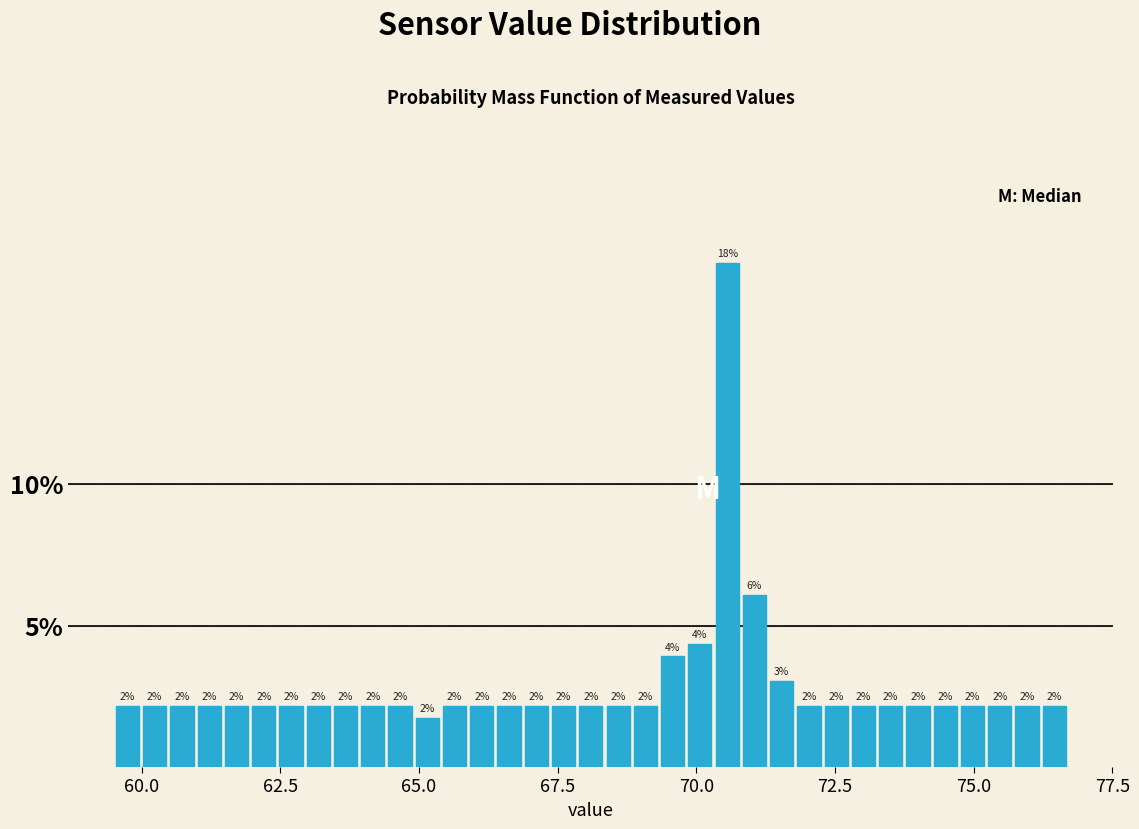

Read against the x-axis, roughly where is the centre of the tallest bar?

70.5